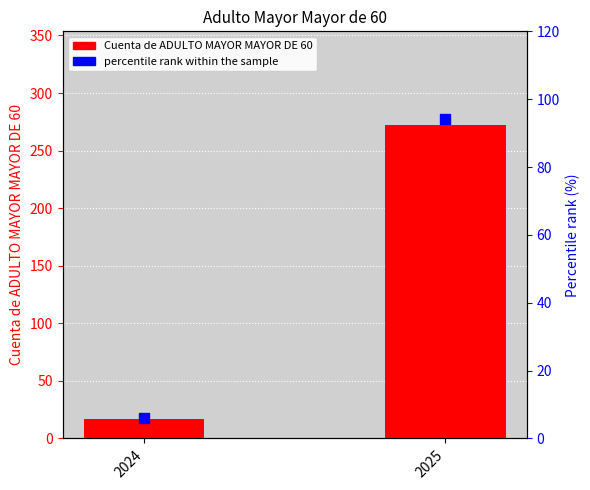

Is the value of percentile rank within the sample at 2024 greater than the value of Cuenta de ADULTO MAYOR MAYOR DE 60 at 2024?

No